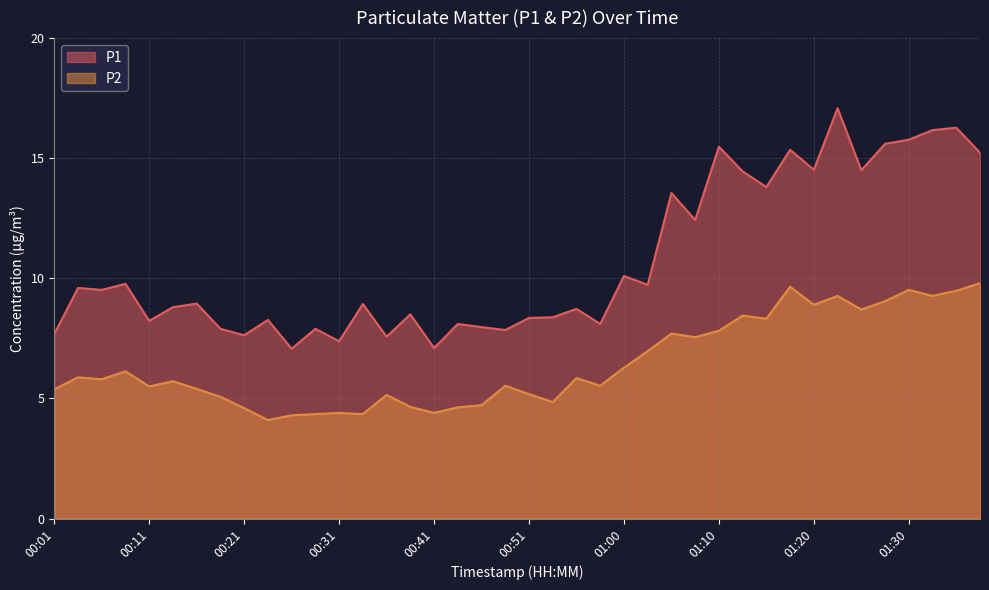

True or false: P1 and P2 cross at least once.

False